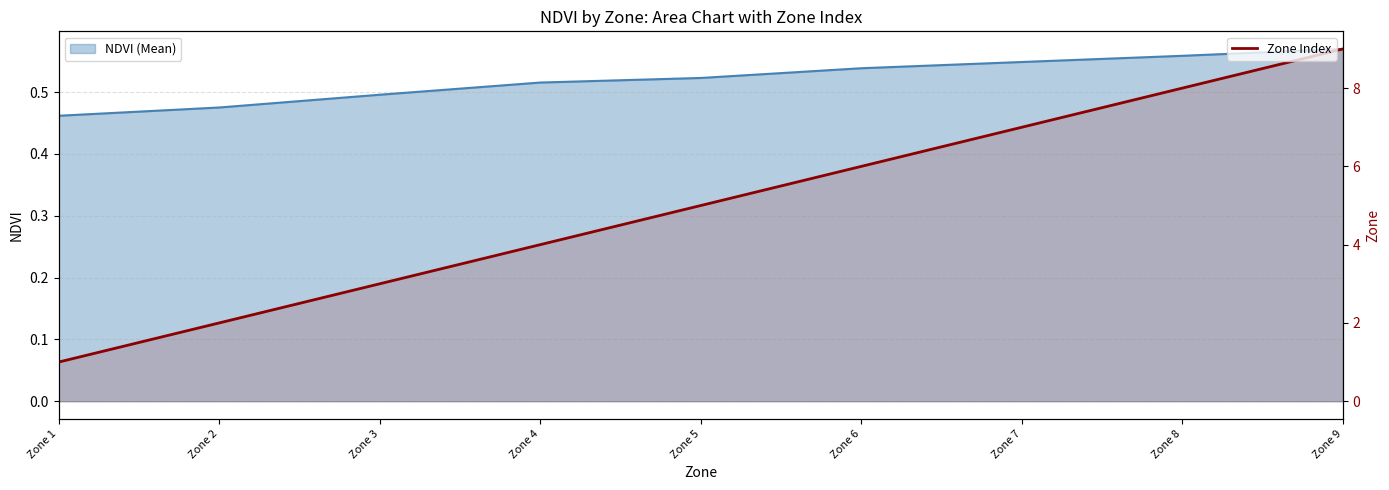

What is the highest value of the Zone Index series?

9